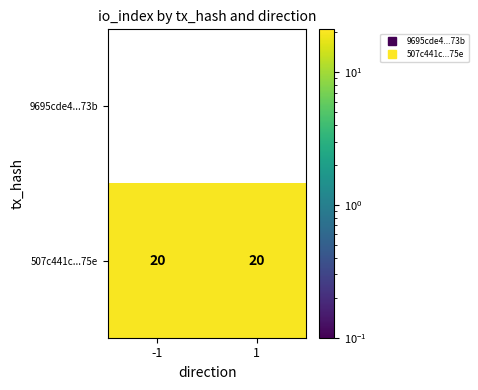

What value does the 507c441c...75e series have at -1?

20